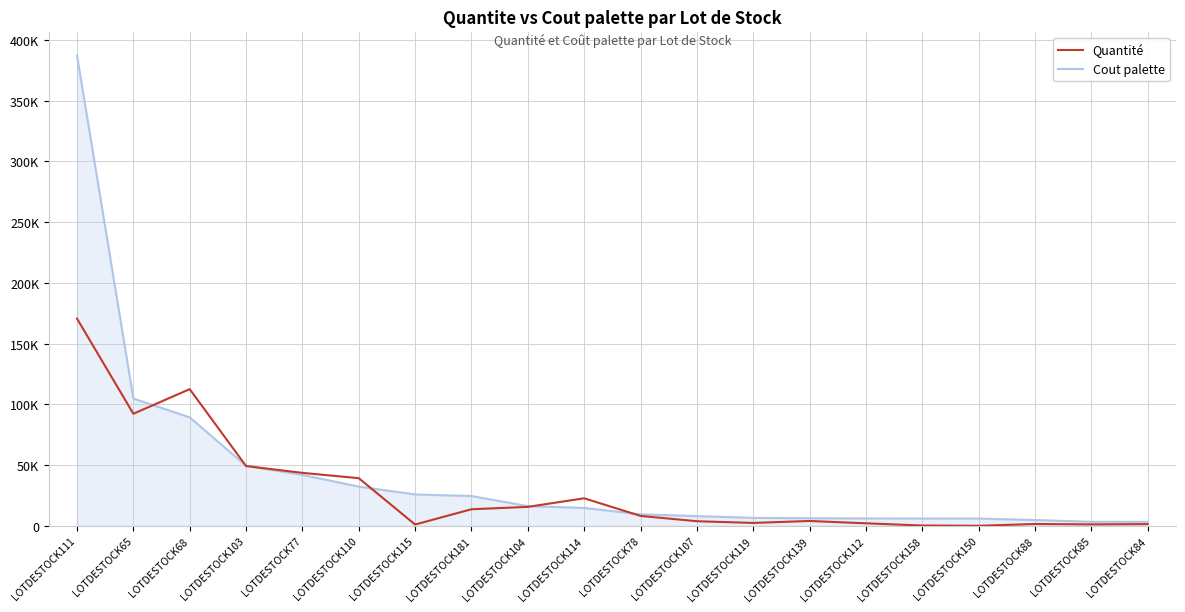

True or false: Quantité and Cout palette intersect in this chart.

True